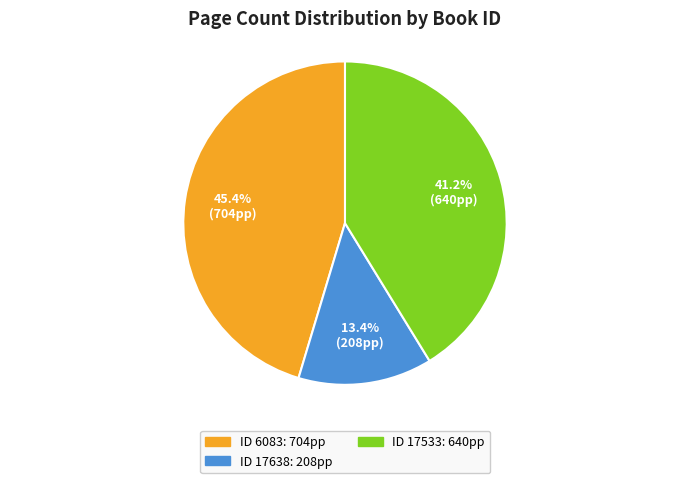

Which slice is the largest?

ID 6083: 704pp